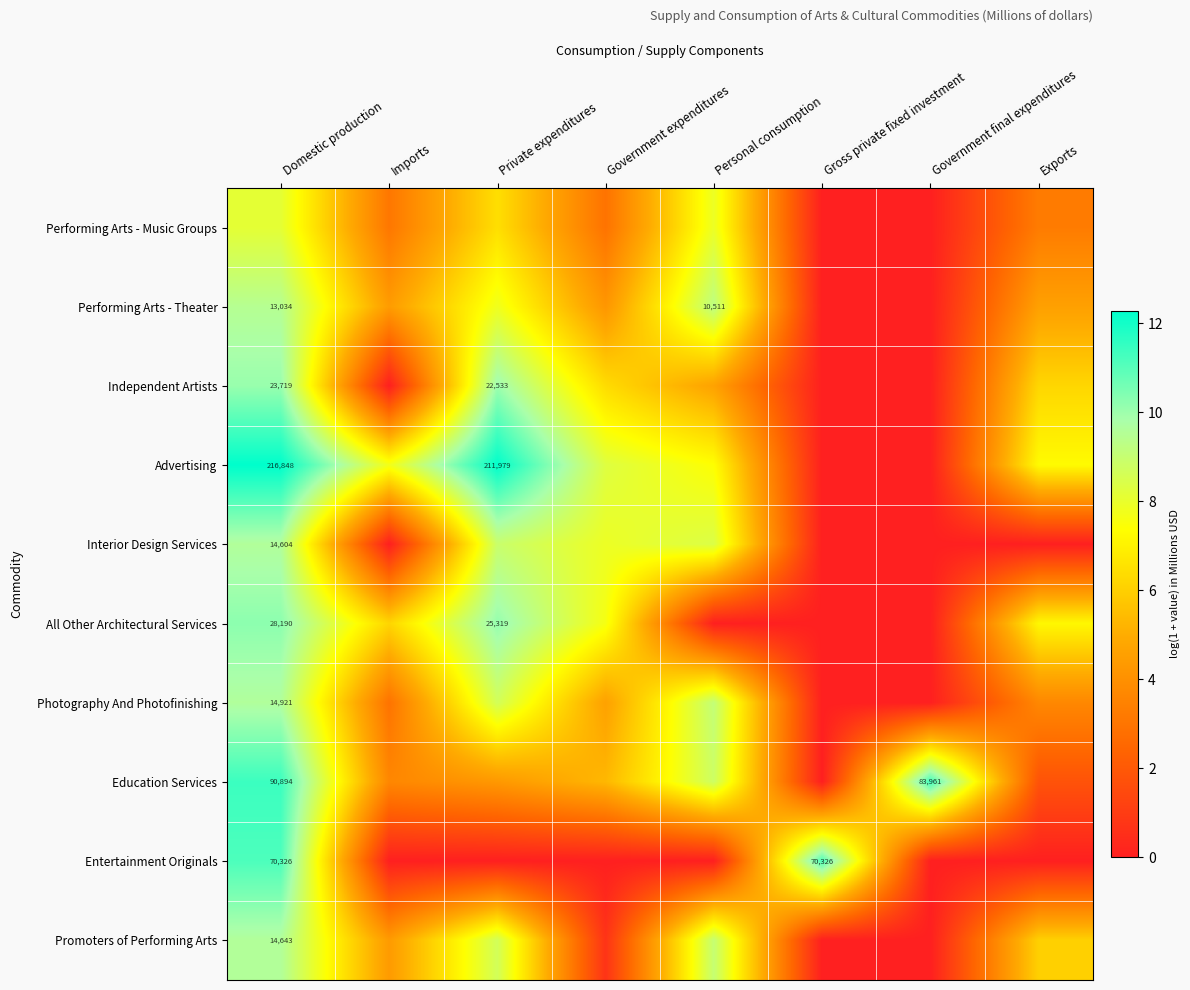

What is the approximate value of All Other Architectural Services at Imports?

6.2